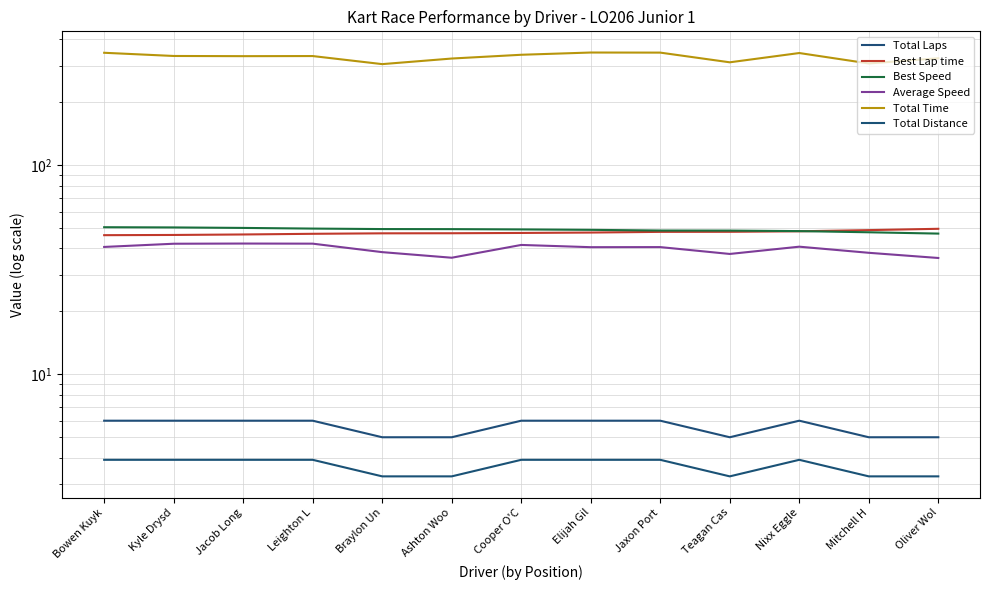

List the series in order of their peak value, lowest first.

Total Distance, Total Laps, Average Speed, Best Lap time, Best Speed, Total Time